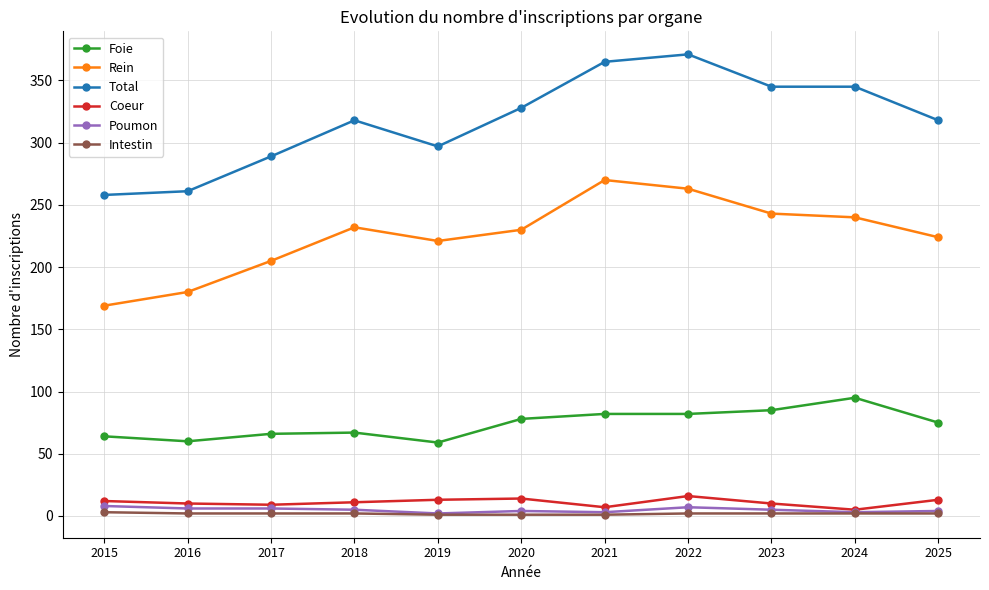

Count the number of categories in the chart.

11